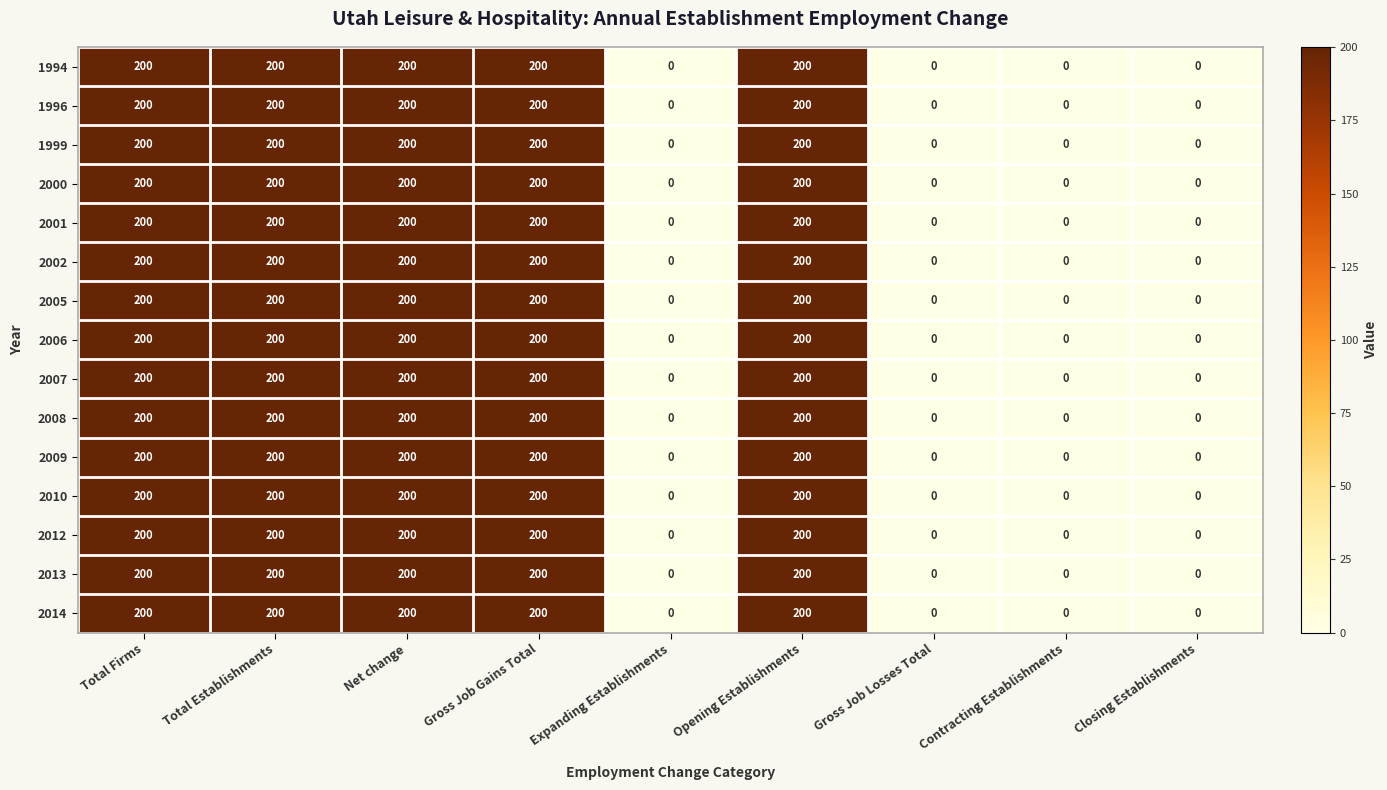

Is it true that 1994 equals 328 at Total Establishments?

False